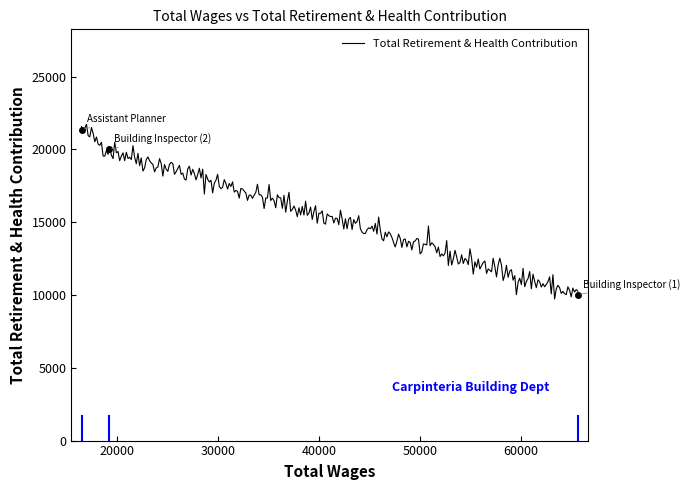

What is the average value?

15324.6